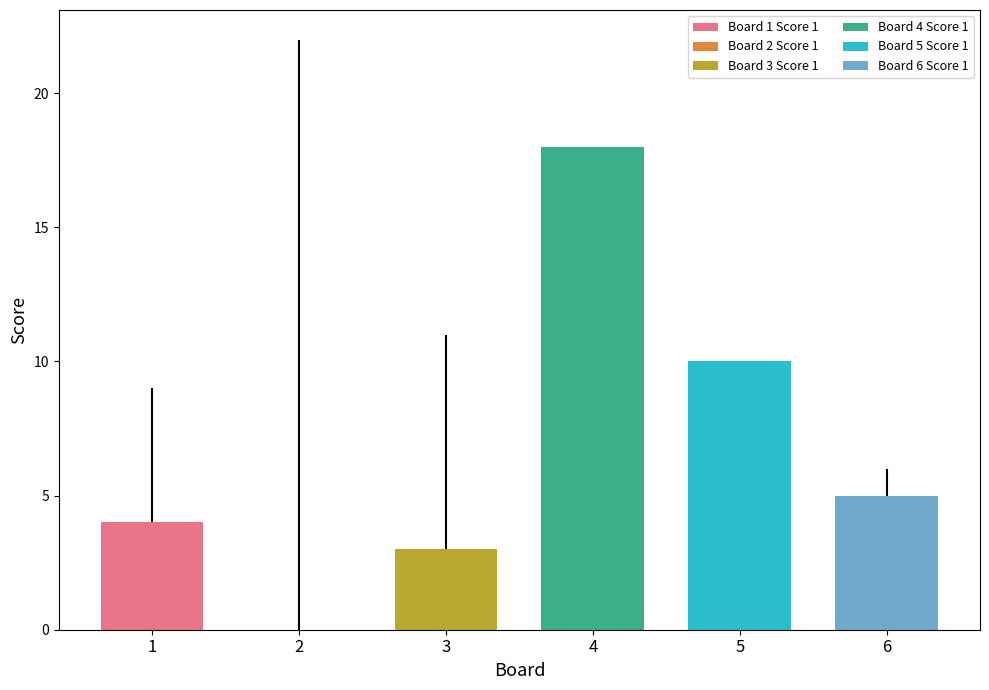

The Score 2 series shows 9 at 1. True or false?

True